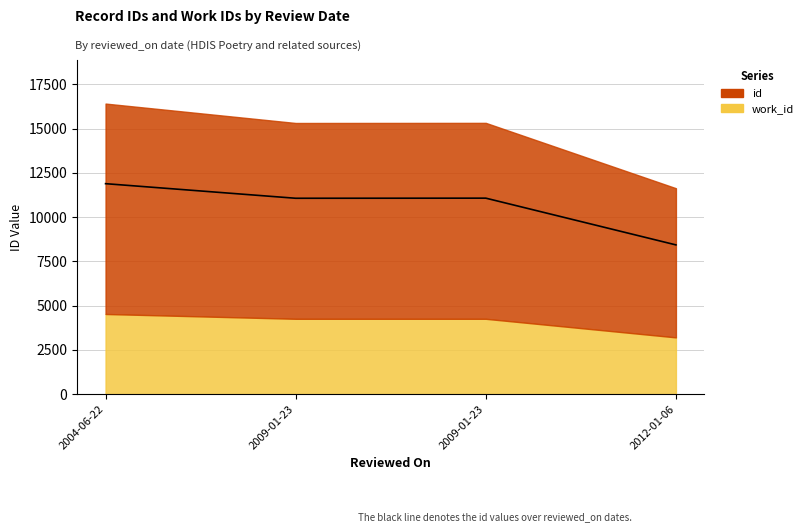

Which has a higher value, 2012-01-06 or 2009-01-23?

2009-01-23